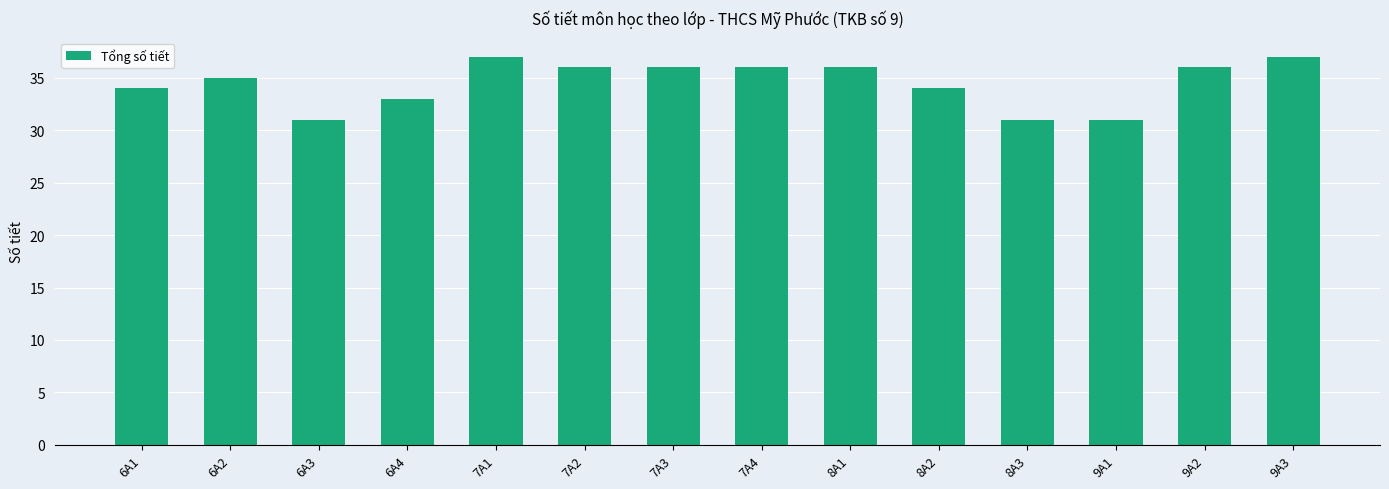

What is the difference between the values at 8A3 and 9A3?

6